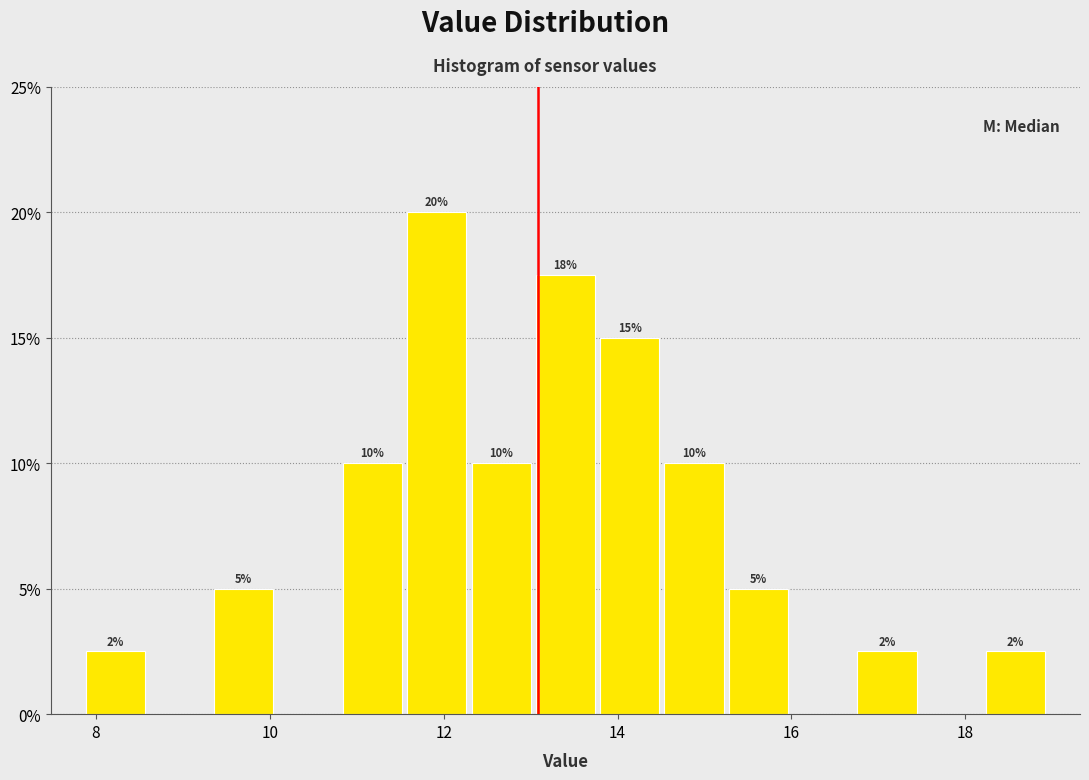

Read against the x-axis, roughly where is the centre of the tallest bar?

12.0